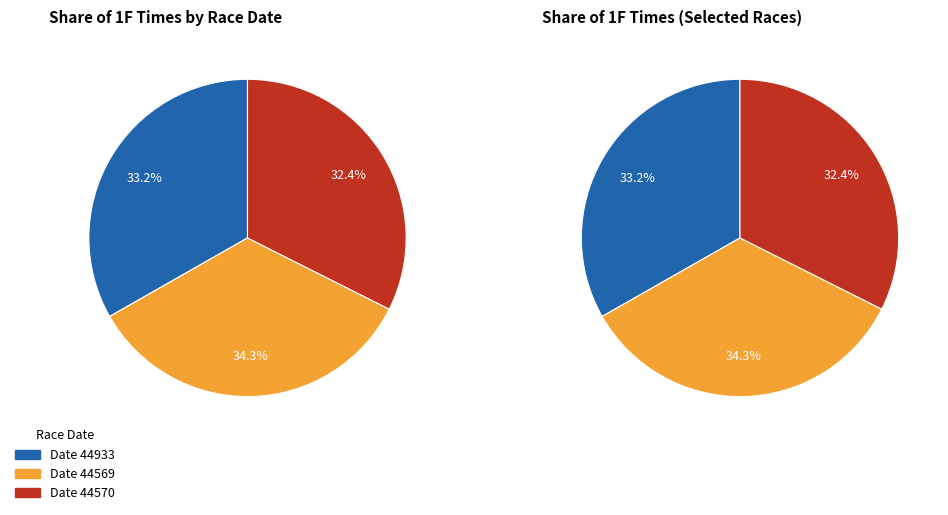

Rank the categories by value from highest to lowest.

44569, 44933, 44570